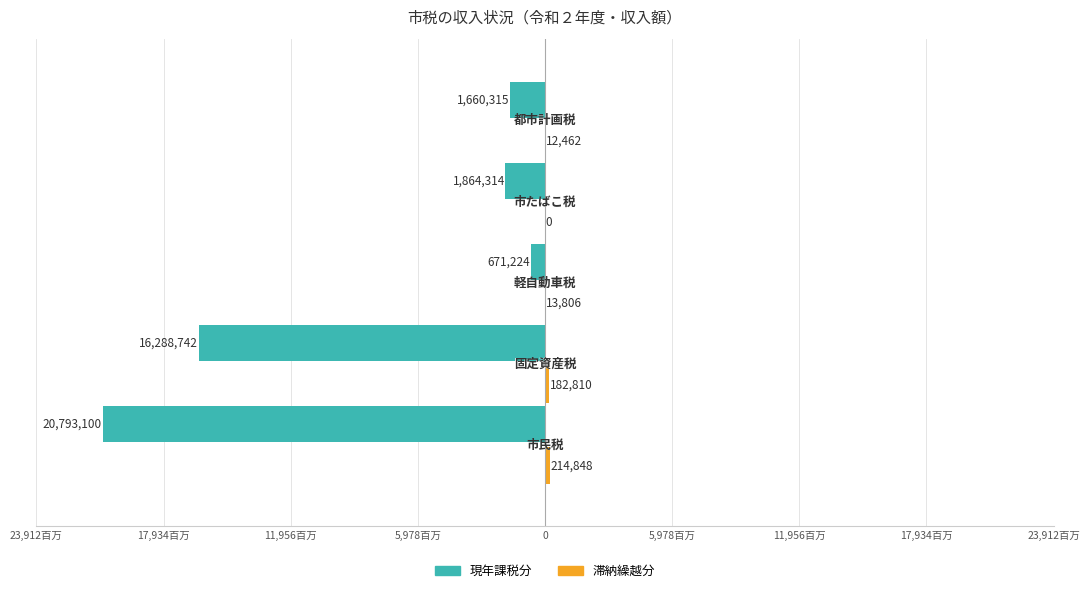

How many values in the 滞納繰越分 series exceed 13806?

2